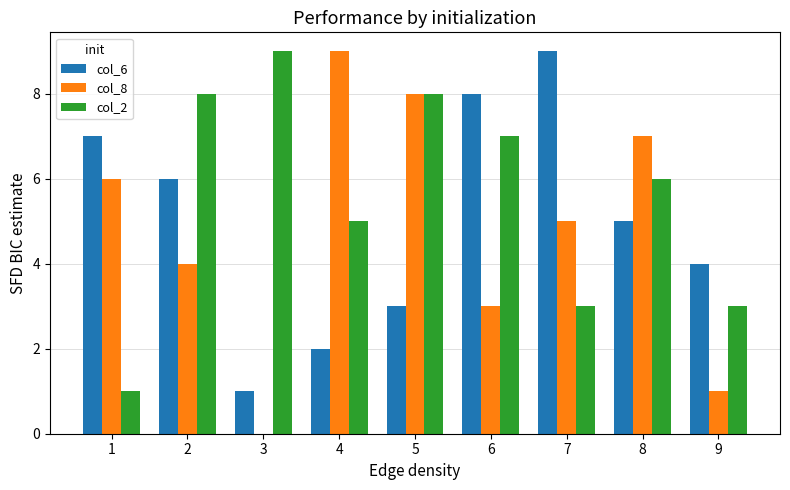

Reading left to right, what are all the values shown in this chart?

col_6: 7	6	1	2	3	8	9	5	4
col_8: 6	4	0	9	8	3	5	7	1
col_2: 1	8	9	5	8	7	3	6	3